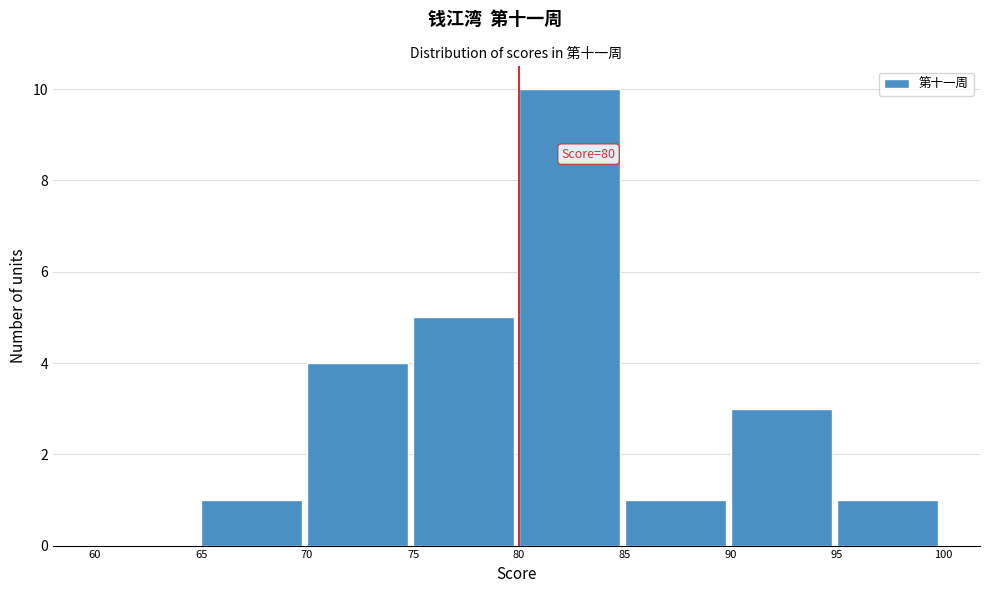

Which range on the x-axis has the tallest bar?

80 to 85